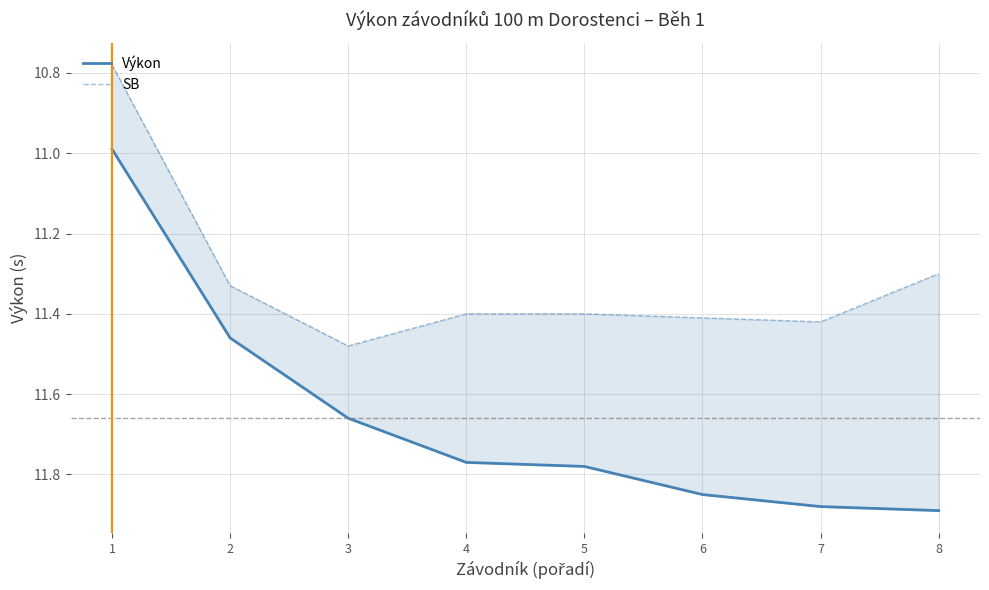

At 7, list the series in order from largest to smallest.

Výkon, SB